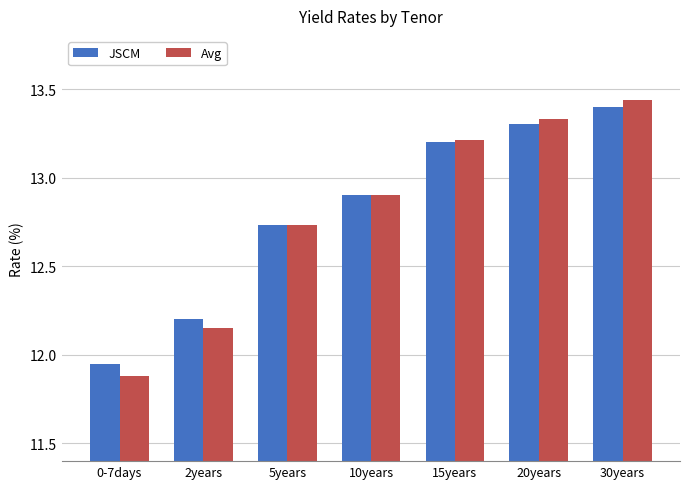

Count the number of data series in this chart.

2